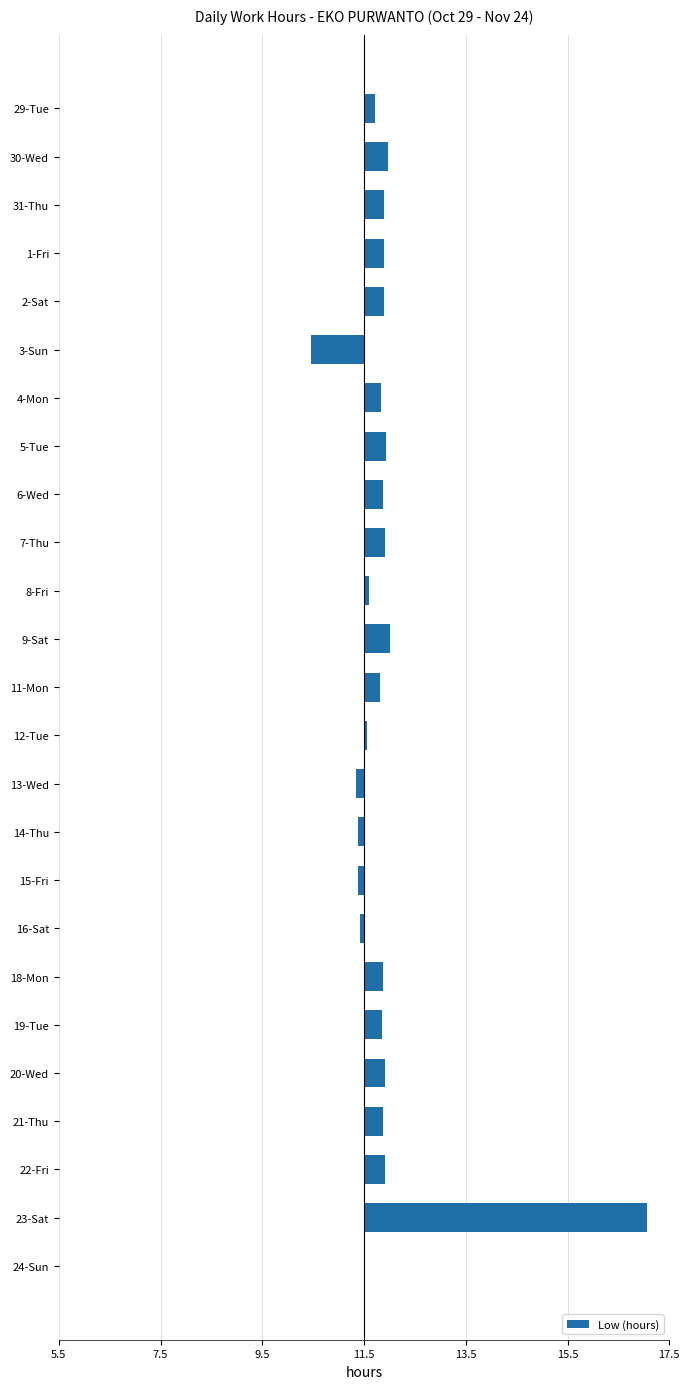

How many positive values are there?

19